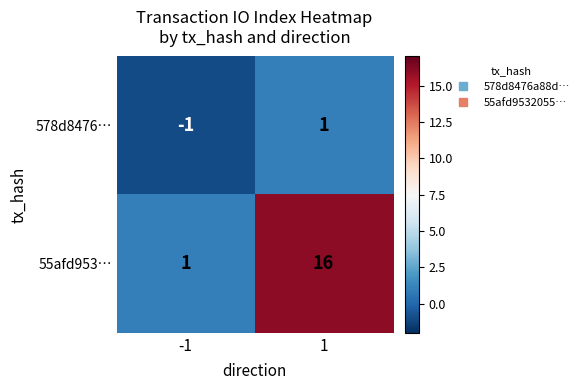

Between -1 and 1, which series saw the biggest shift?

55afd953…